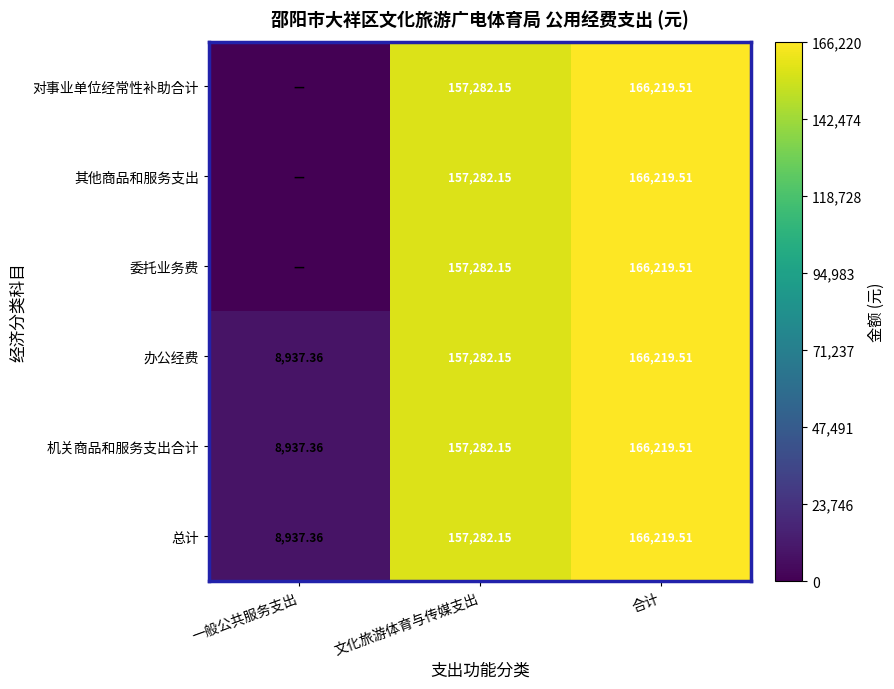

What is the maximum value shown in the chart?

166219.5